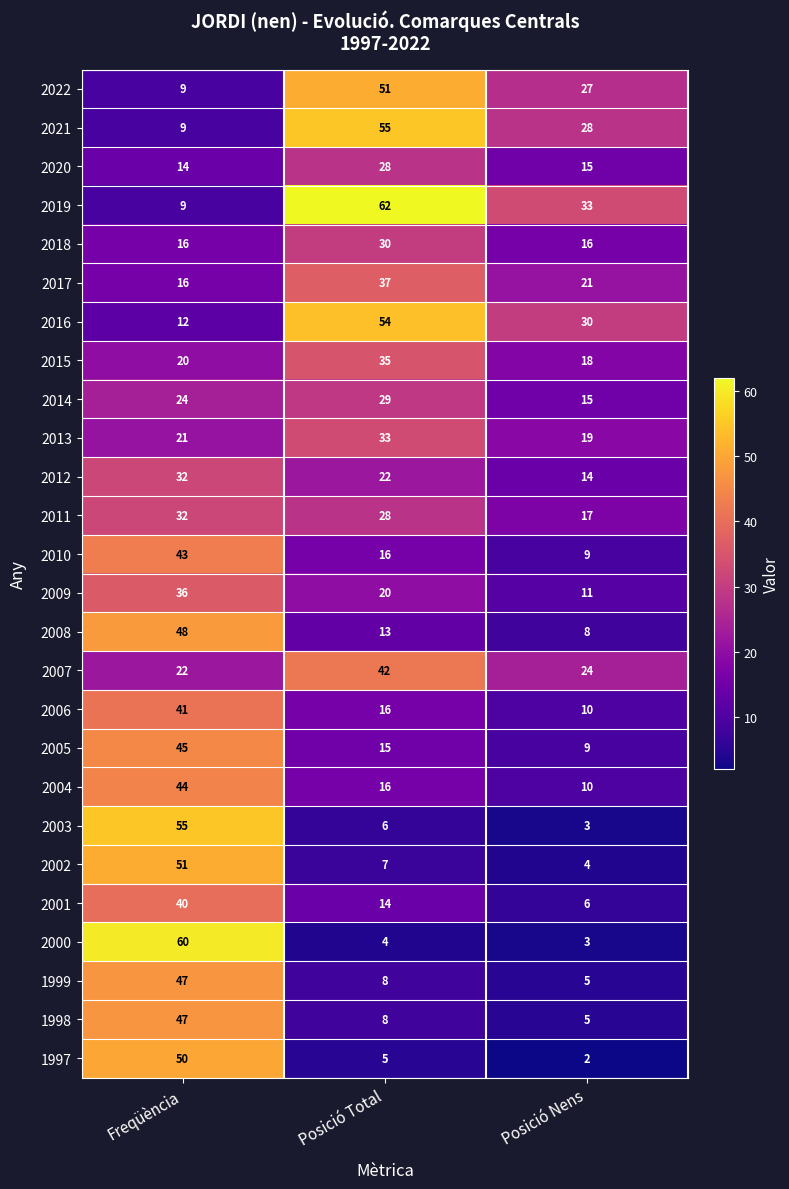

What is the average value of the 2008 series?

23